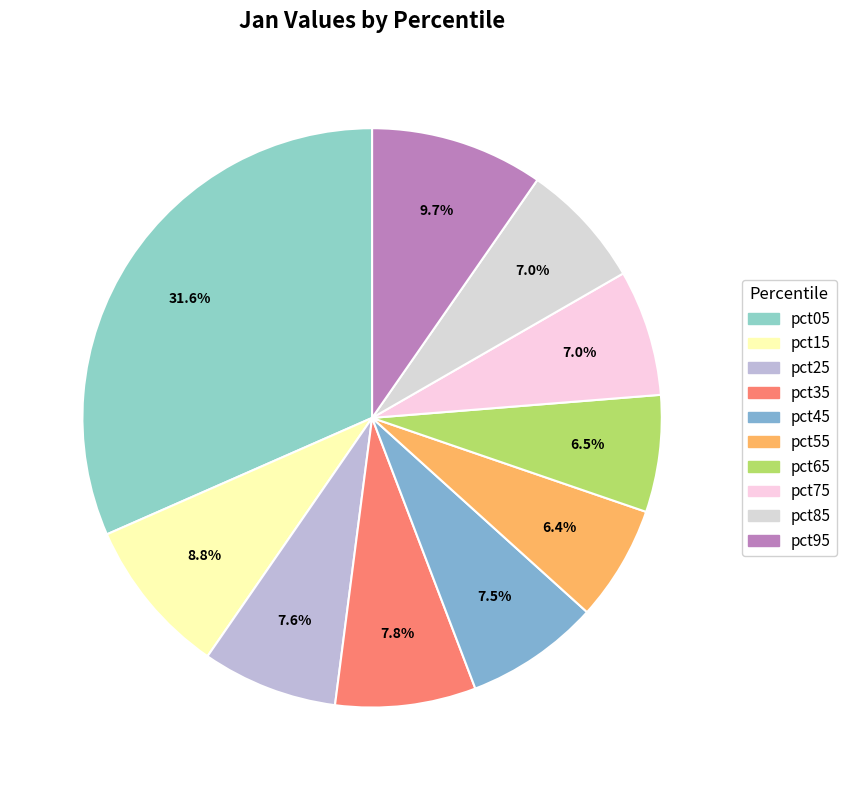

How many segments does this pie chart have?

10